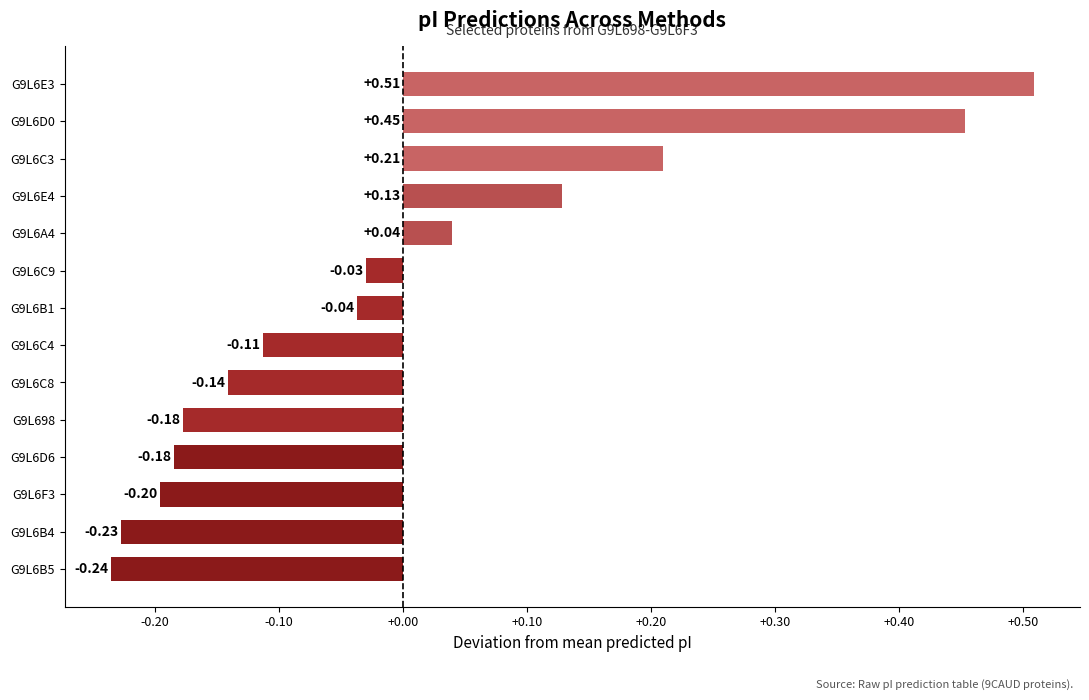

What is the difference between the maximum and minimum values?

0.7